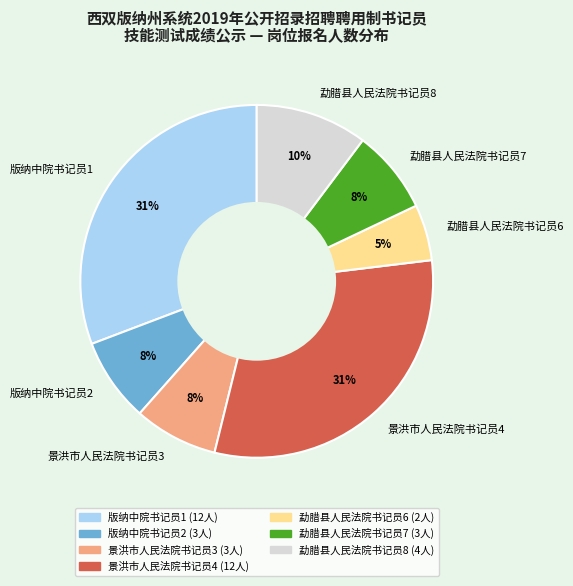

Which slice is the smallest?

勐腊县人民法院书记员6